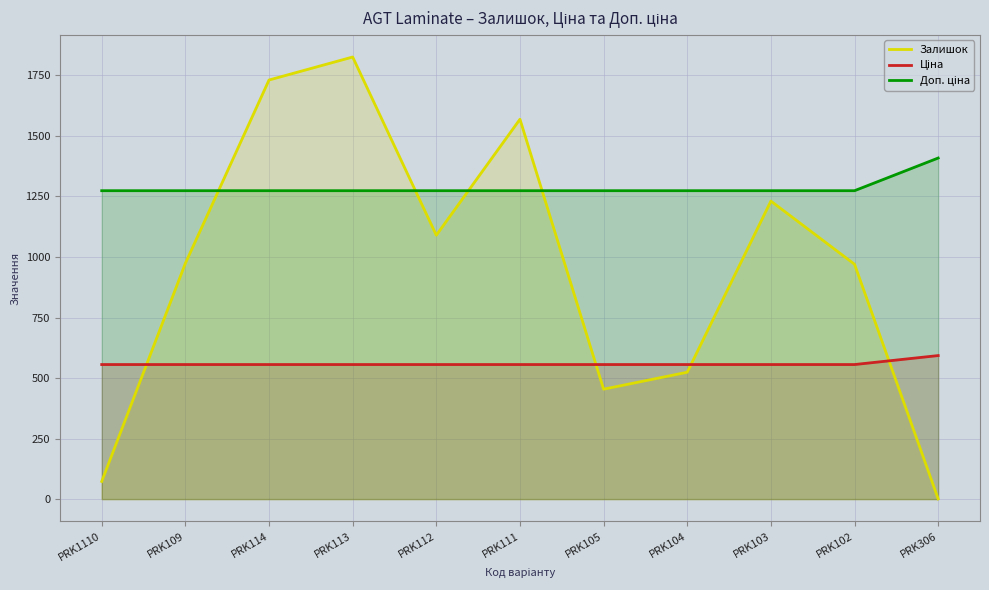

List the series in order of their overall mean, highest first.

Доп. ціна, Залишок, Ціна